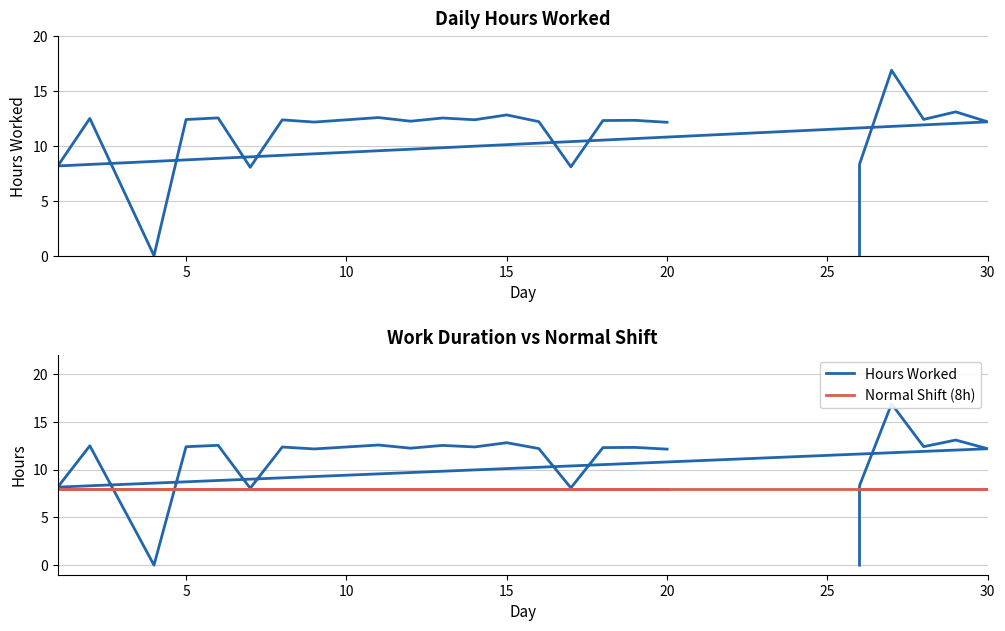

What are all the series names shown in the legend?

Hours Worked, Normal Shift (8h)